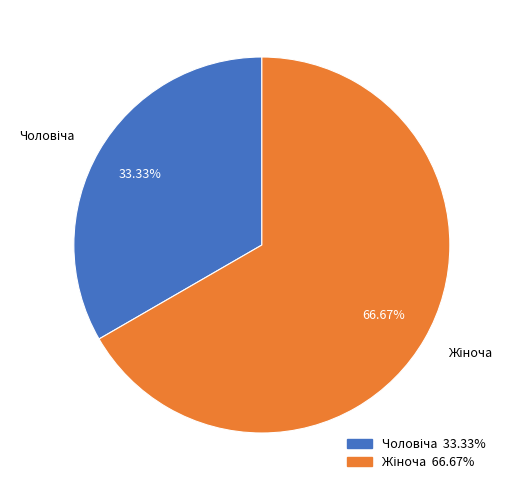

Does any single category account for the majority?

Yes